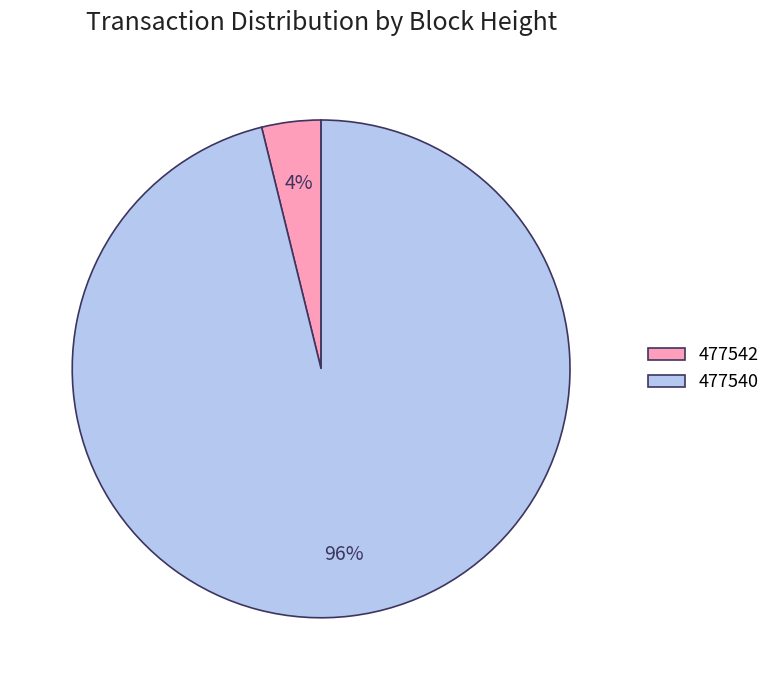

To the nearest percent, what is the combined percentage of 477542 and 477540?

100%